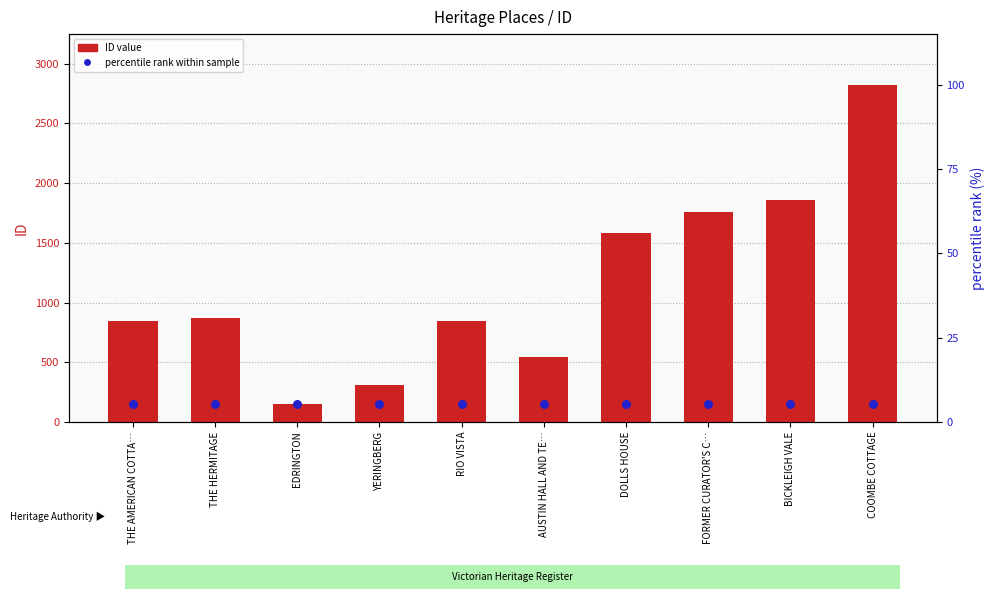

Which series reaches the maximum Y coordinate?

ID value